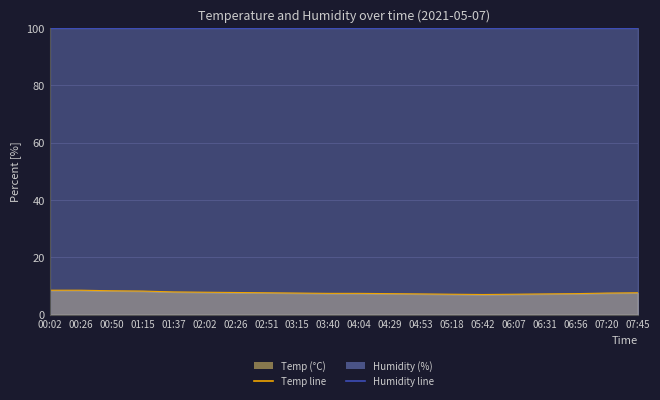

How many distinct data groups are displayed?

2